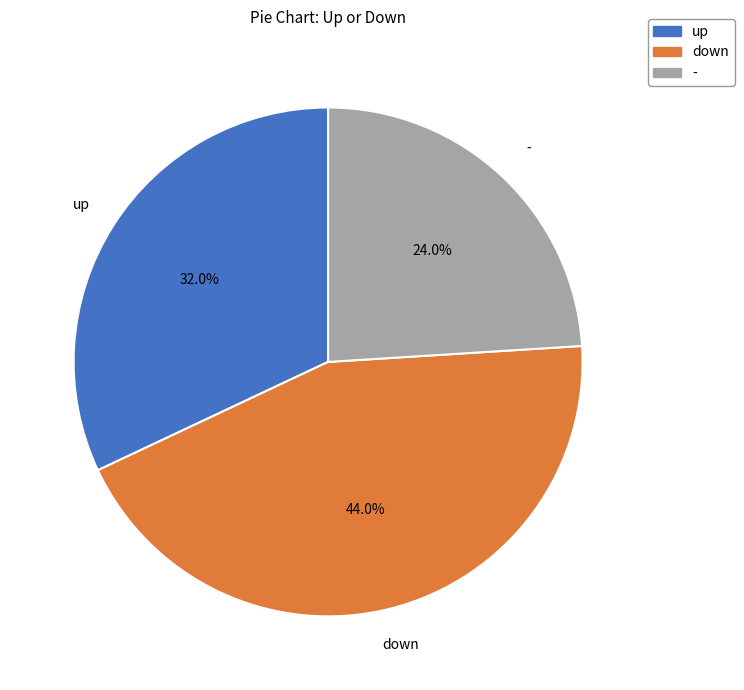

What portion of the pie excludes -?

76.0%